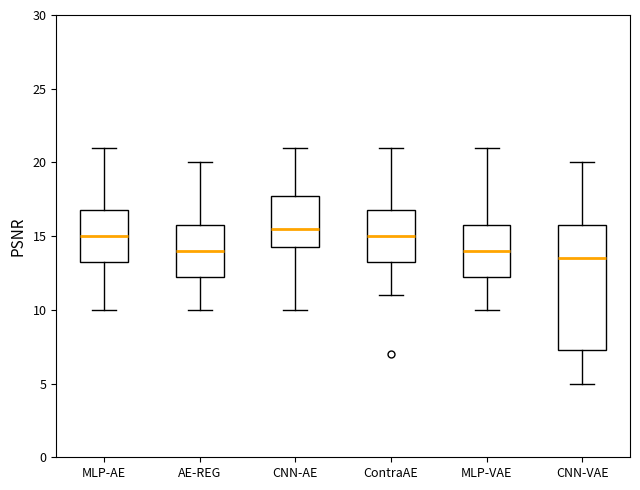

Where is the upper edge of the box for CNN-VAE on the y-axis? The values are not printed on the chart, so give them approximately, as read against the axis.

16.0